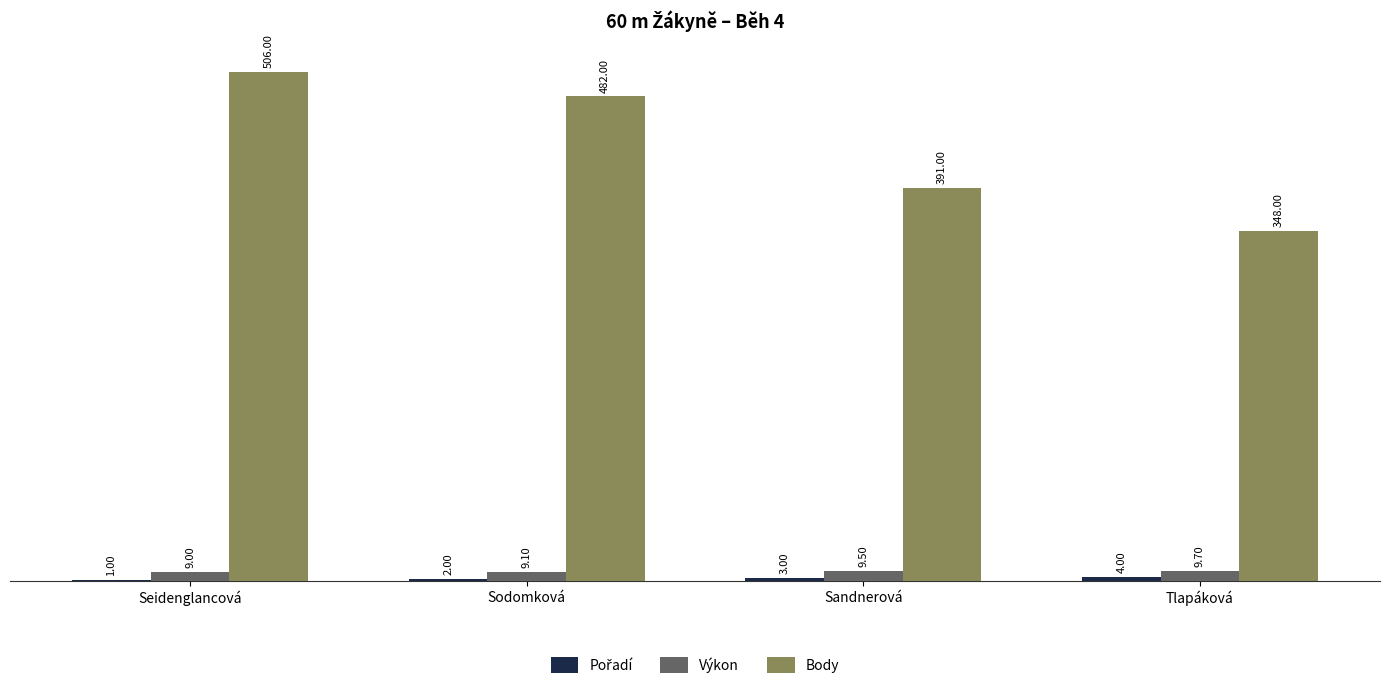

At which label is Body closest to 427?

Sandnerová